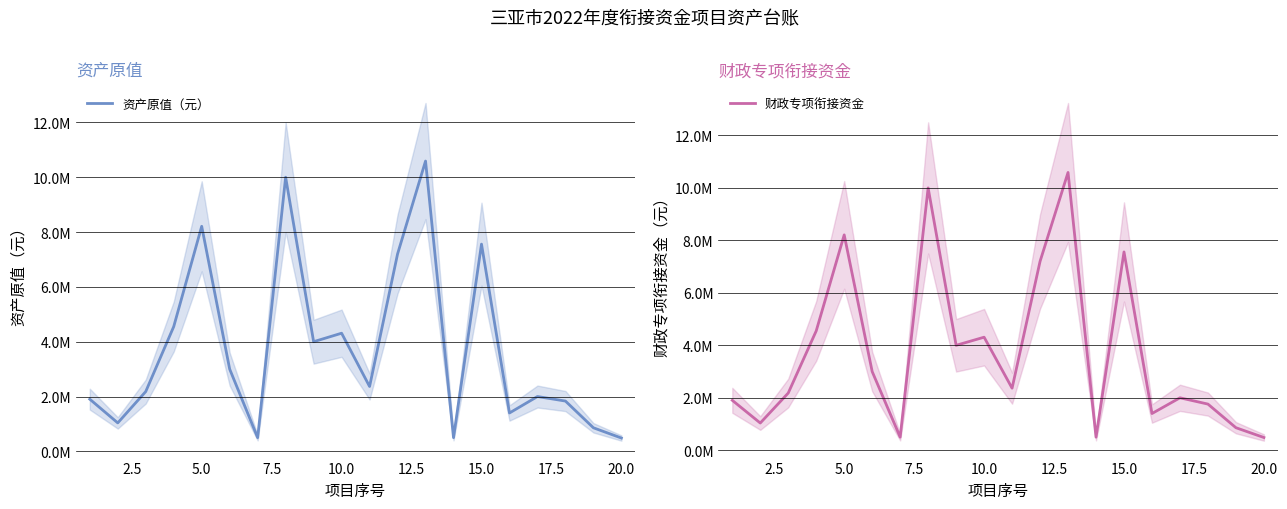

How many categories are shown in the chart?

20